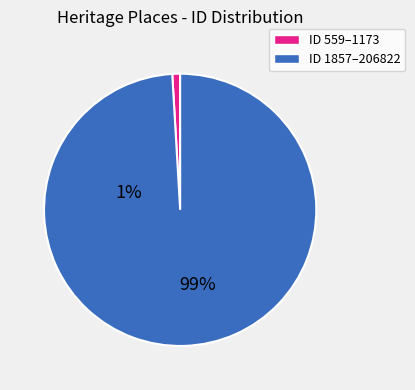

How many slices are in this pie chart?

2